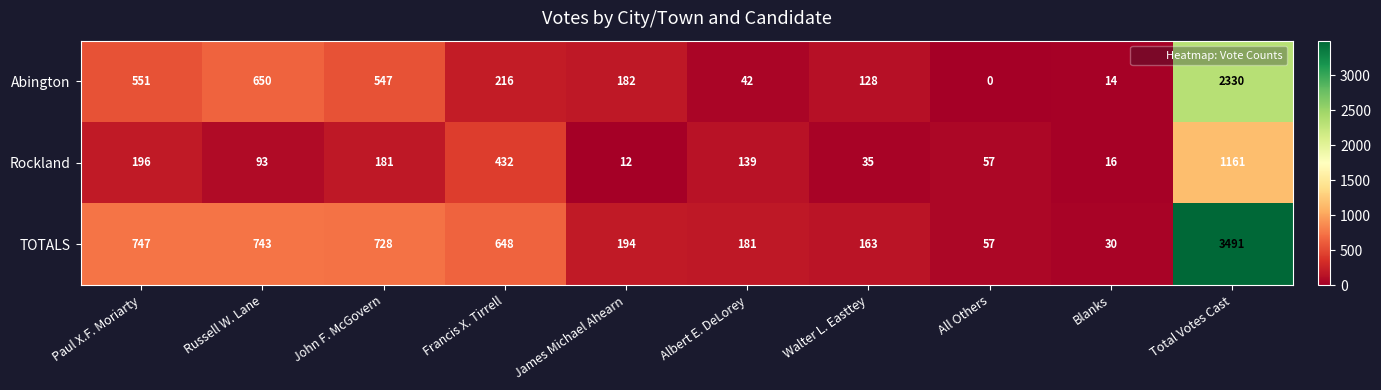

At which category does the chart reach its peak across all series?

Total Votes Cast